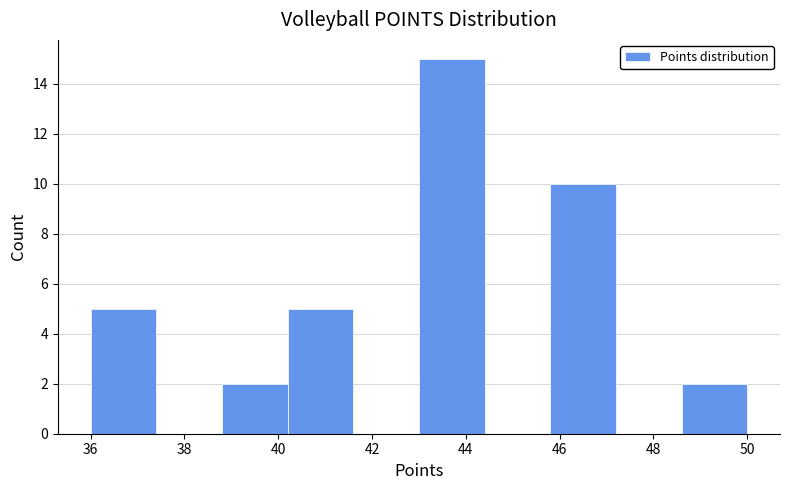

Reading left to right, list every bar in this chart as the range it spans on the x-axis followed by its height. The values are not printed on the chart, so give them approximately, as read against the axis.

36.0 to 37.4: 5
37.4 to 38.8: 0
38.8 to 40.2: 2
40.2 to 41.6: 5
41.6 to 43.0: 0
43.0 to 44.4: 15
44.4 to 45.8: 0
45.8 to 47.2: 10
47.2 to 48.6: 0
48.6 to 50.0: 2